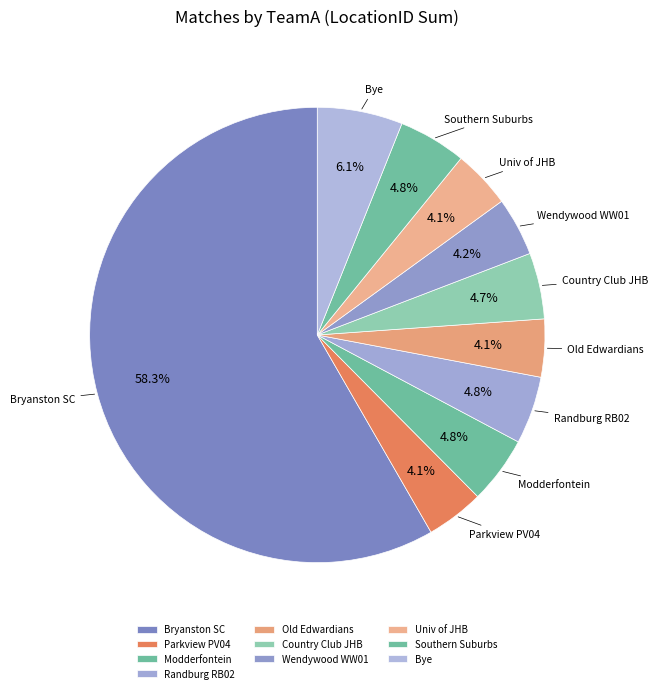

How many segments does this pie chart have?

10